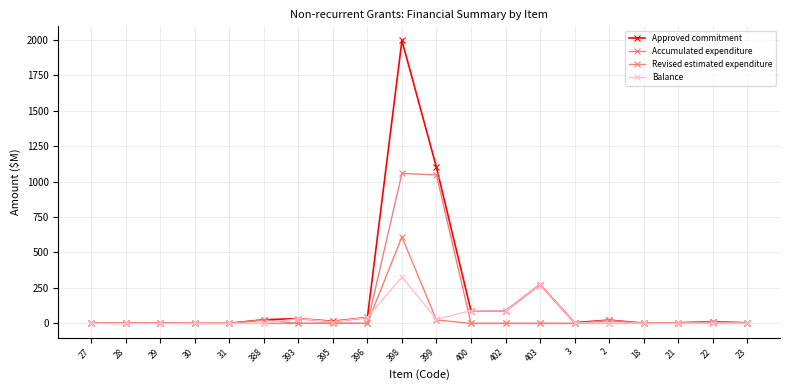

What is the difference between the highest and lowest values at 402?

87.6